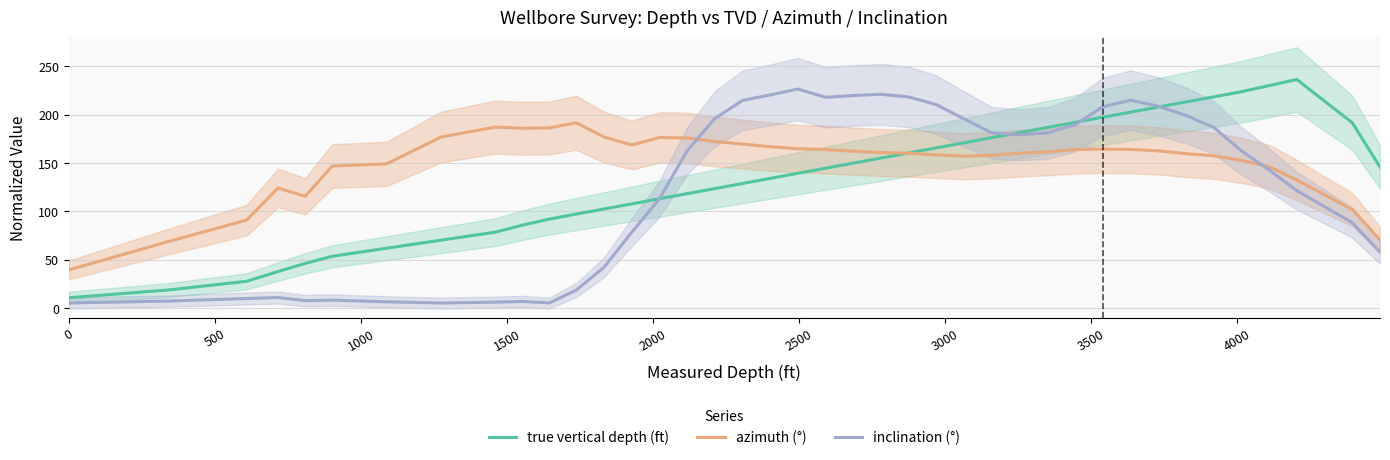

How many intersections are there between azimuth (°) and inclination (°)?

2